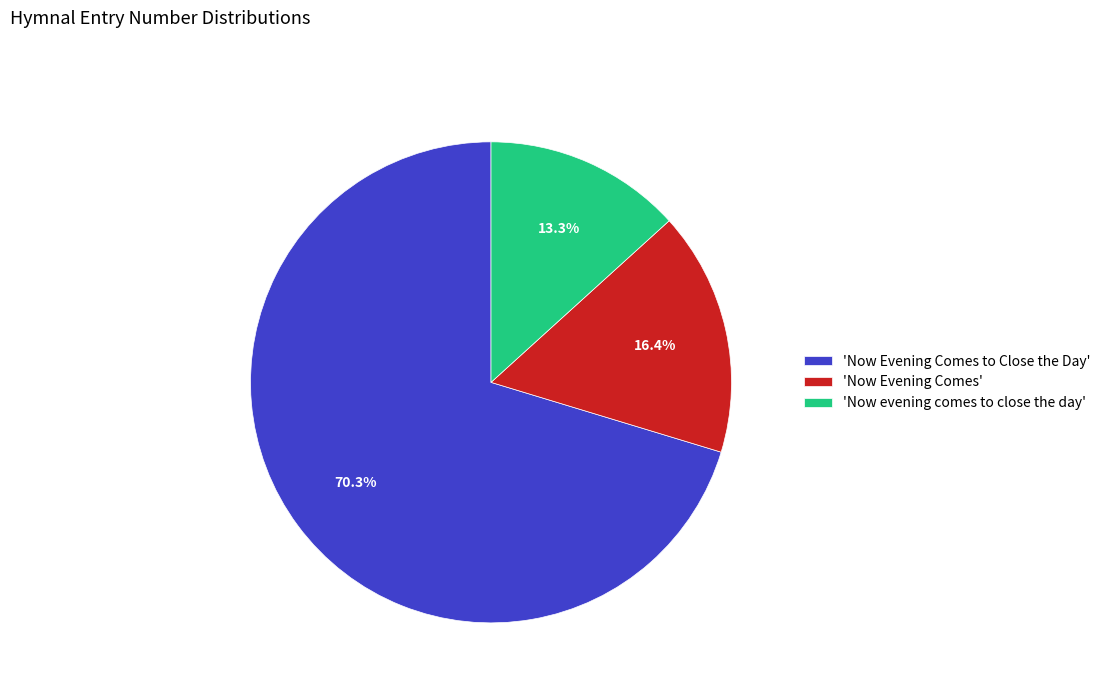

Which slice represents more than half of the pie?

'Now Evening Comes to Close the Day'